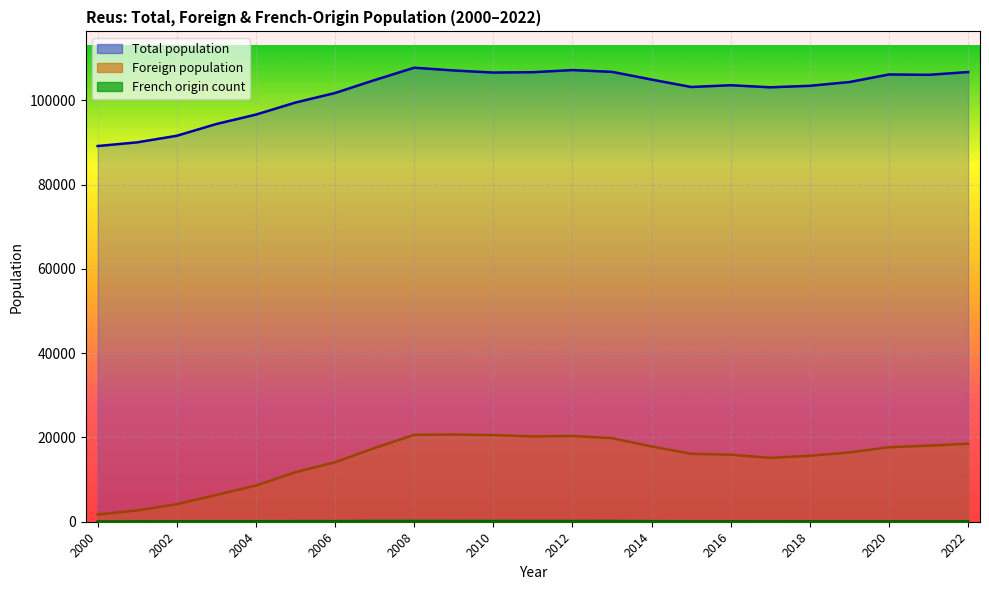

What are all the series names shown in the legend?

Total population, Foreign population, French origin count